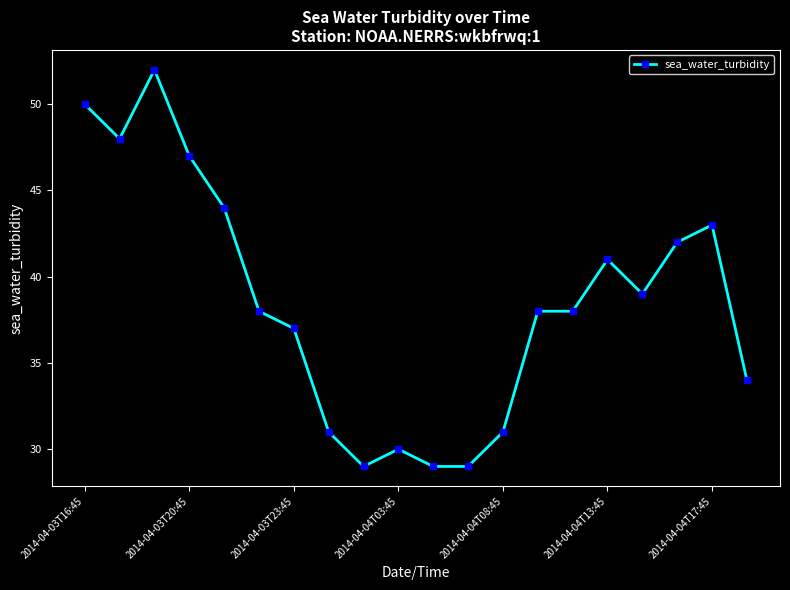

What is the minimum value shown in the chart?

29